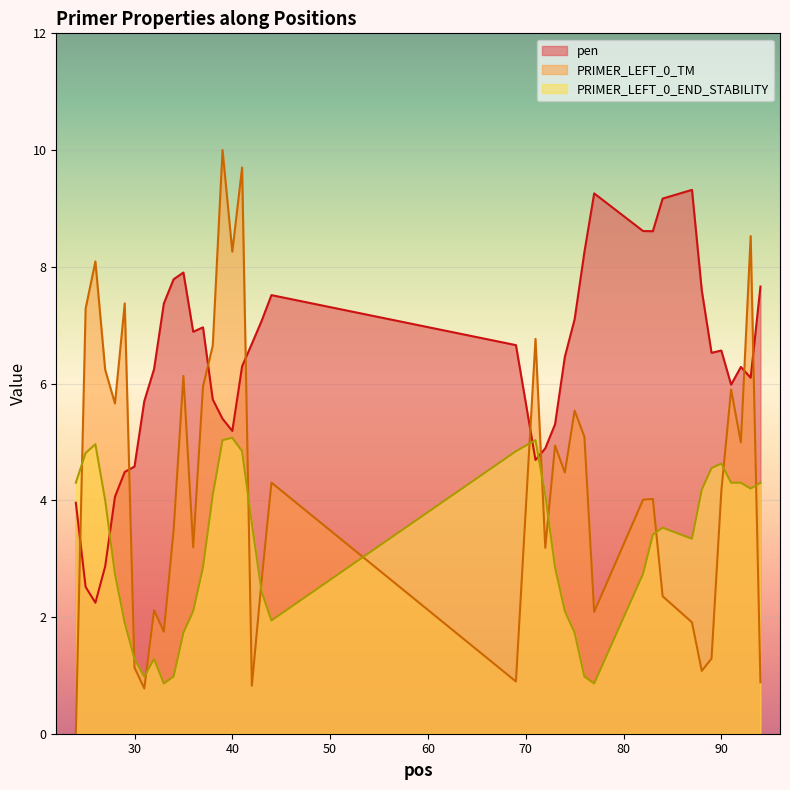

List the series in order of their peak value, highest first.

PRIMER_LEFT_0_TM, pen, PRIMER_LEFT_0_END_STABILITY